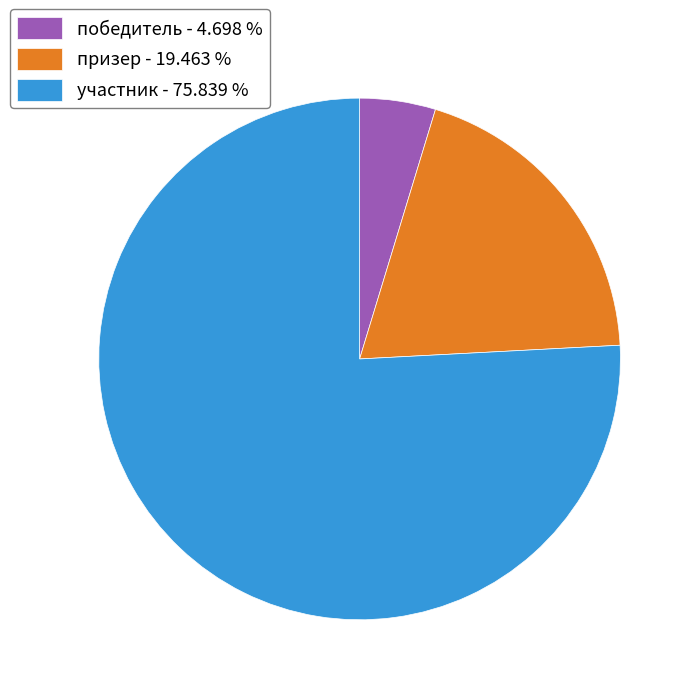

Between победитель - 4.698 % and участник - 75.839 %, which is larger?

участник - 75.839 %